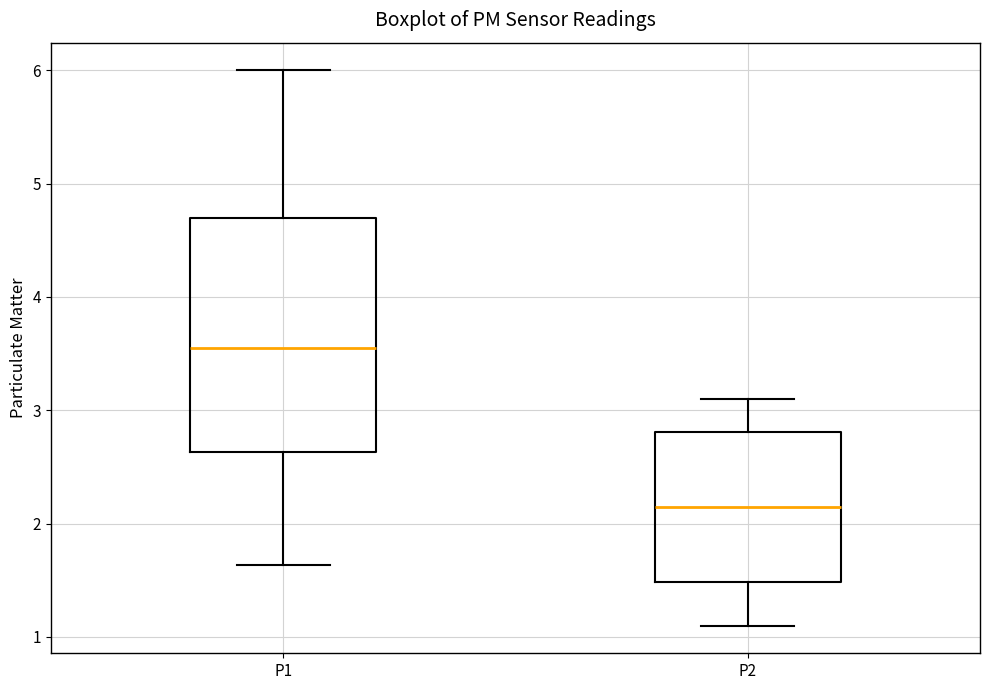

Reading left to right, read every box against the y-axis: the position of its median line, the range the box covers, and the ends of its whiskers. The values are not printed on the chart, so give them approximately, as read against the axis.

P1: median 3.6, box 2.6 to 4.7, whiskers 1.6 to 6.0
P2: median 2.2, box 1.5 to 2.8, whiskers 1.1 to 3.1